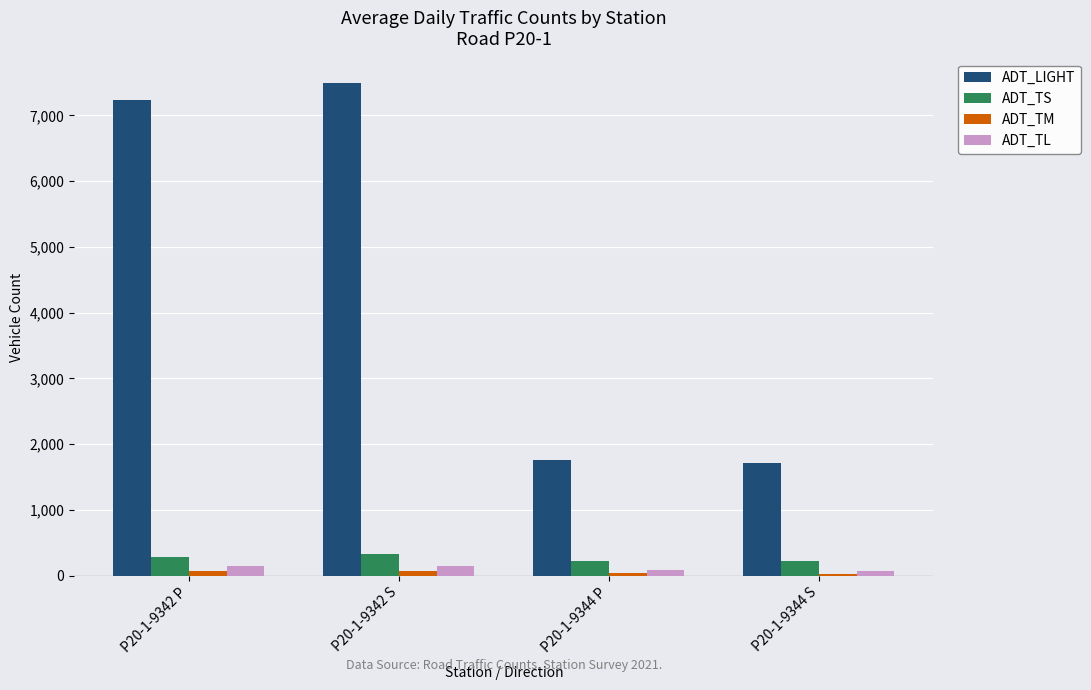

The ADT_TS series shows 229 at P20-1-9344 P. True or false?

True